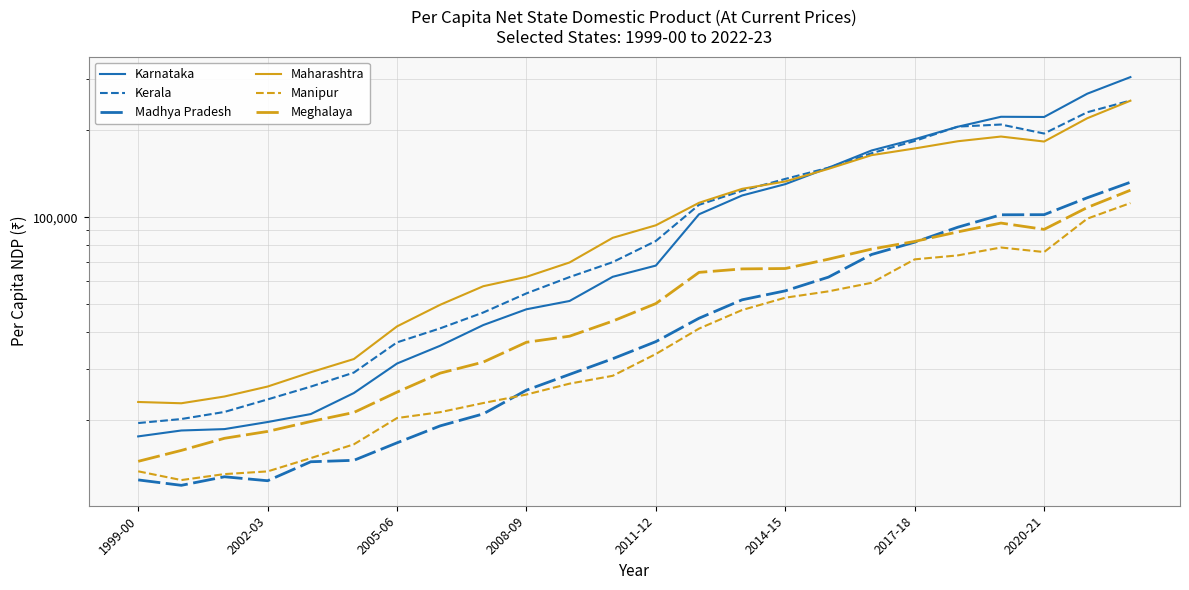

How many series are shown in this chart?

6